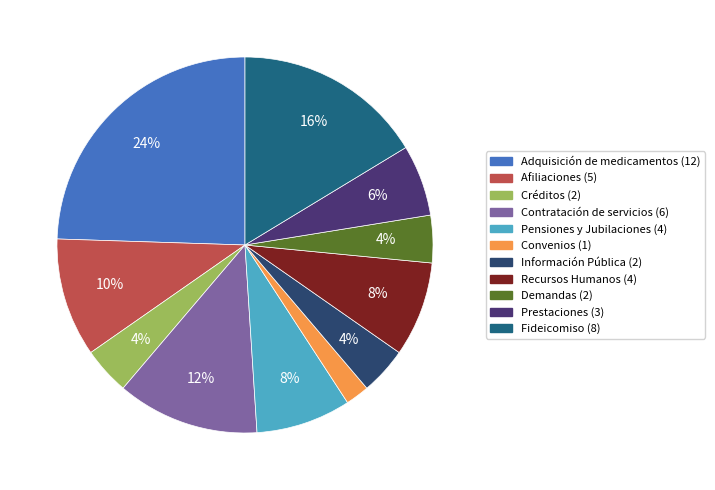

Does Afiliaciones account for over 50% of the chart?

No